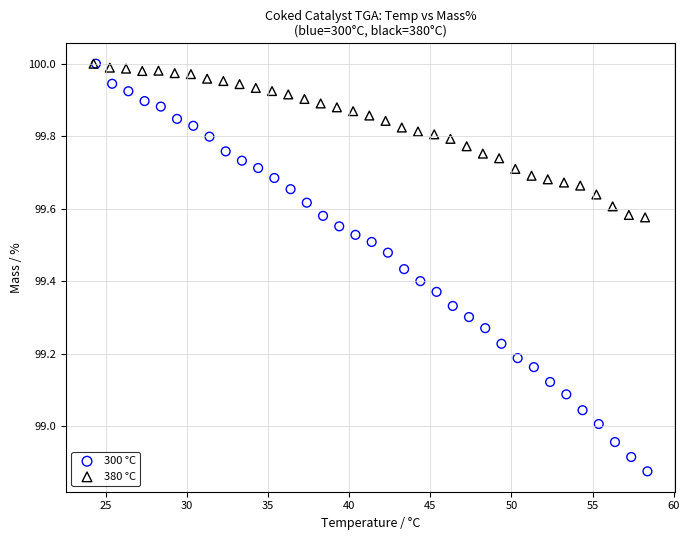

Which series has the largest Y range (max minus min)?

300 °C